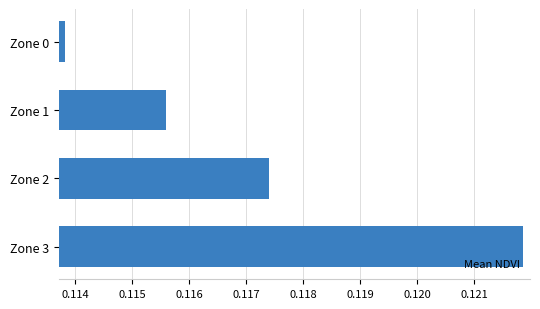

How many values are between 0 and 1?

4